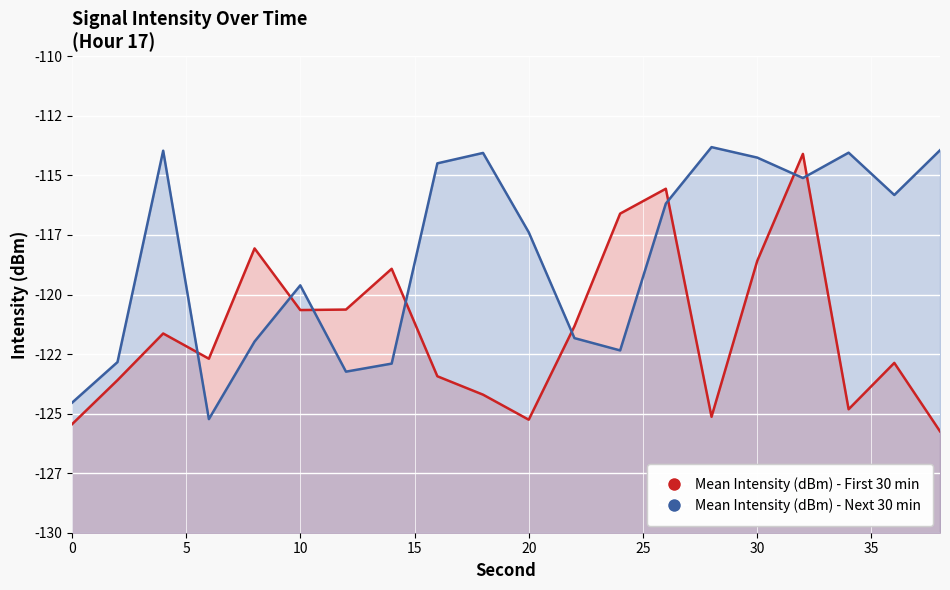

At how many categories does at least one series exceed -116?

10